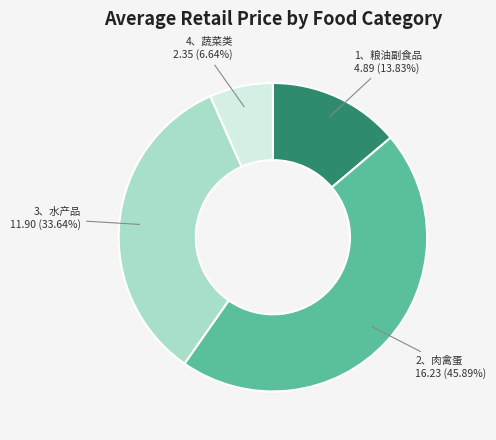

Does any single category account for the majority?

No